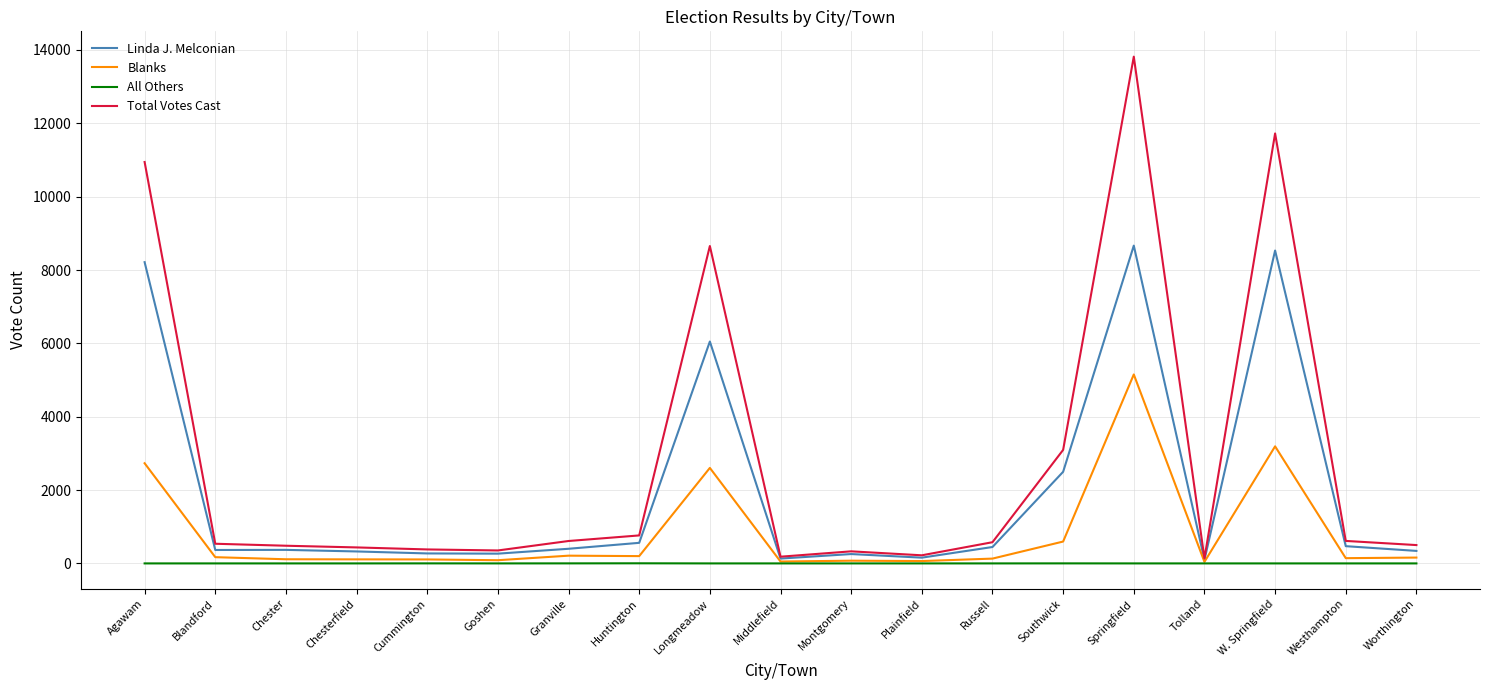

Between Cummington and Huntington, which series saw the biggest shift?

Total Votes Cast